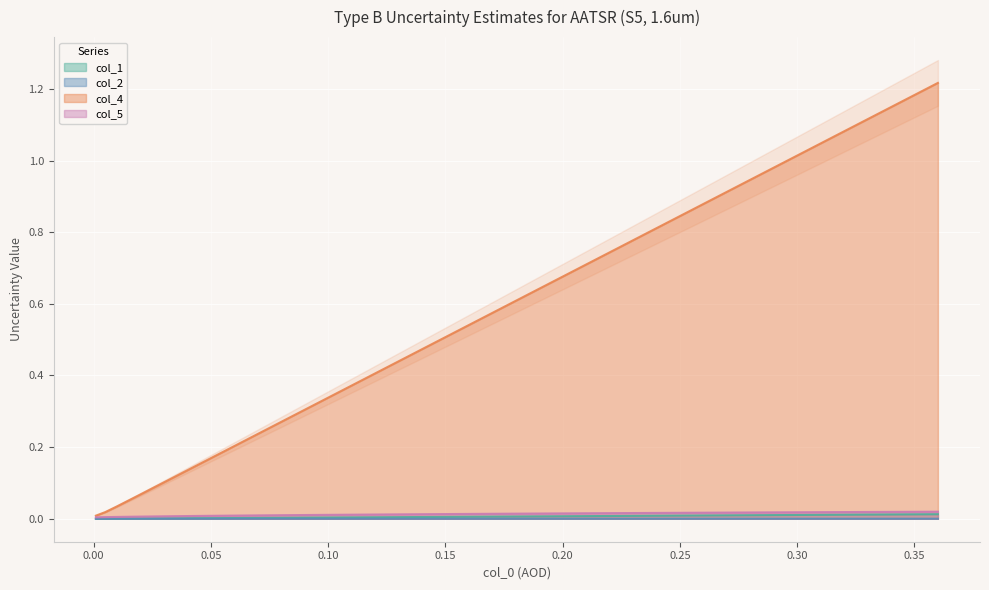

Reading left to right, what are all the values shown in this chart?

col_1: 0.0	0.0	0.0	0.0	0.0	0.0	0.0	0.0	0.0	0.0	0.0	0.0	0.0	0.0	0.0	0.0	0.0	0.0	0.0	0.0	0.0	0.0	0.0	0.0	0.0	0.0	0.0	0.0	0.0	0.0	0.0	0.0	0.0	0.0	0.0	0.0	0.0	0.0
col_2: 0.0	0.0	0.0	0.0	0.0	0.0	0.0	0.0	0.0	0.0	0.0	0.0	0.0	0.0	0.0	0.0	0.0	0.0	0.0	0.0	0.0	0.0	0.0	0.0	0.0	0.0	0.0	0.0	0.0	0.0	0.0	0.0	0.0	0.0	0.0	0.0	0.0	0.0
col_4: 0.0	0.0	0.0	0.1	0.1	0.1	0.2	0.2	0.2	0.3	0.3	0.3	0.4	0.4	0.4	0.5	0.5	0.5	0.6	0.6	0.6	0.7	0.7	0.7	0.8	0.8	0.8	0.9	0.9	0.9	1.0	1.0	1.0	1.1	1.1	1.1	1.2	1.2
col_5: 0.0	0.0	0.0	0.0	0.0	0.0	0.0	0.0	0.0	0.0	0.0	0.0	0.0	0.0	0.0	0.0	0.0	0.0	0.0	0.0	0.0	0.0	0.0	0.0	0.0	0.0	0.0	0.0	0.0	0.0	0.0	0.0	0.0	0.0	0.0	0.0	0.0	0.0